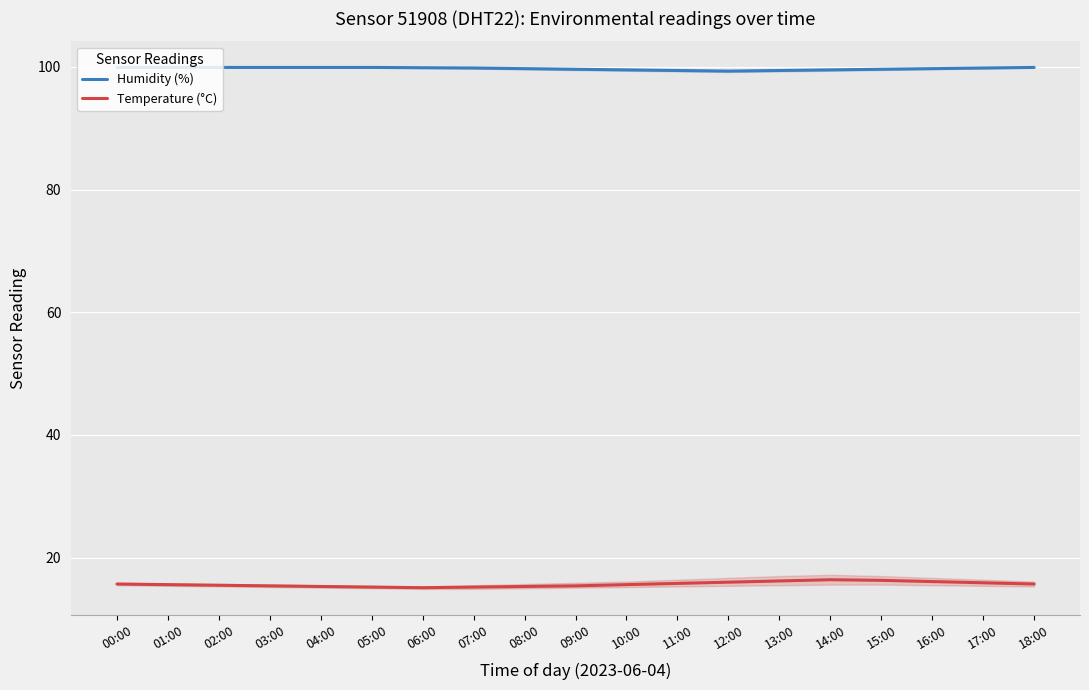

What is the difference between the highest and lowest values at 03:00?

84.5